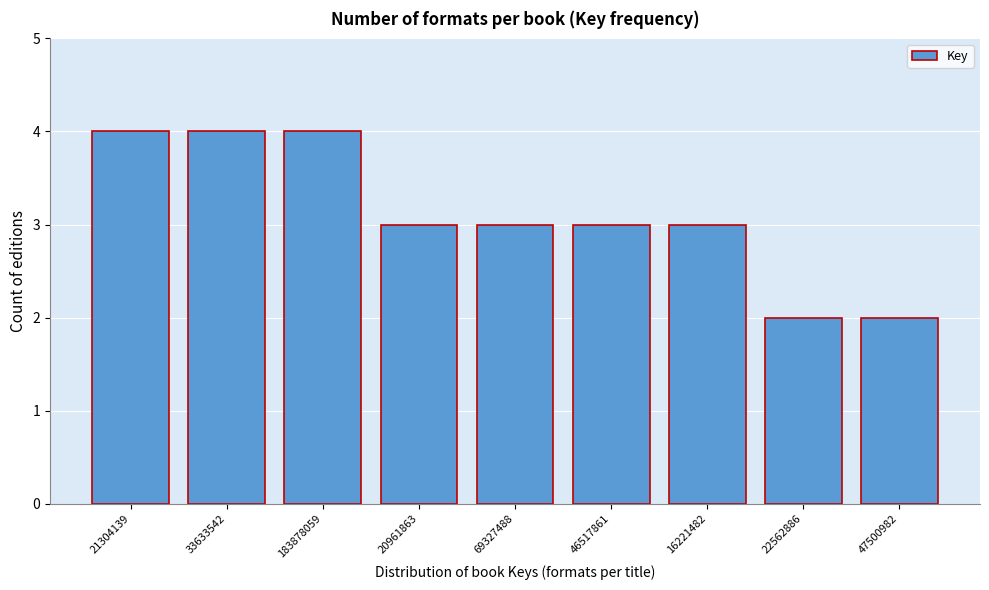

Reading left to right, extract all data points from this chart.

4	4	4	3	3	3	3	2	2